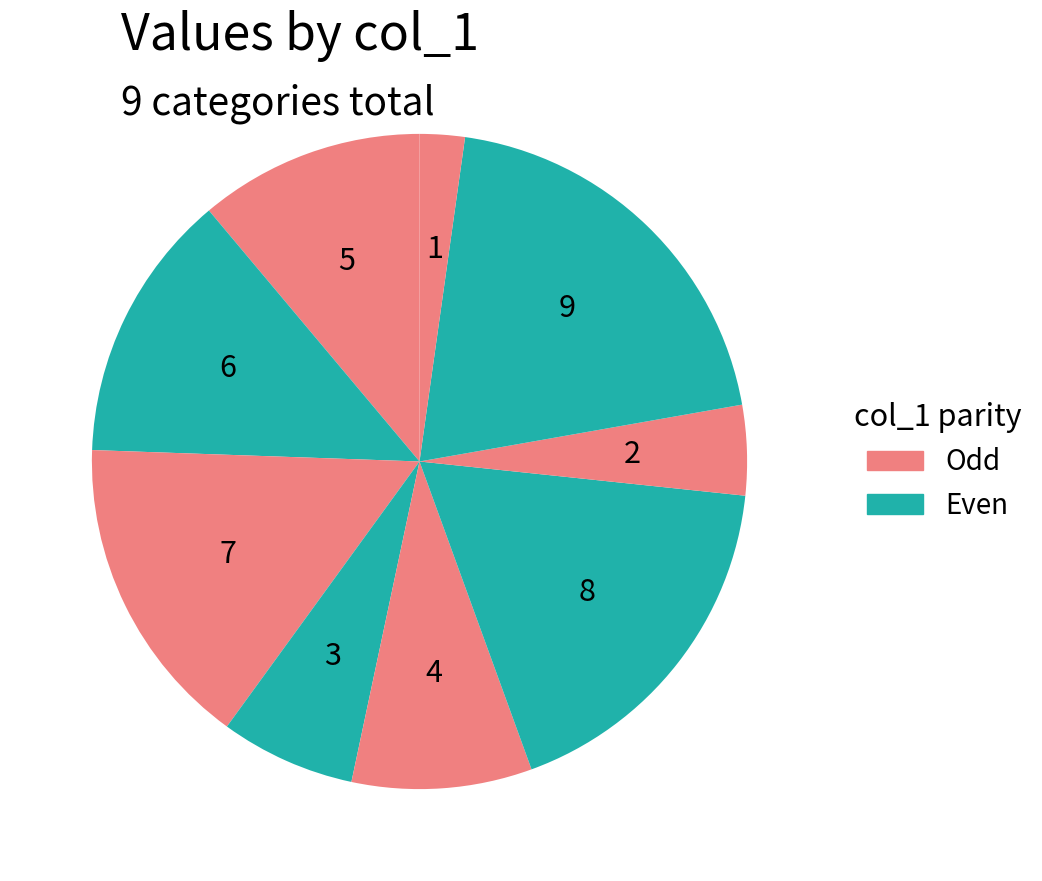

To the nearest percent, what portion does 2 represent?

18%